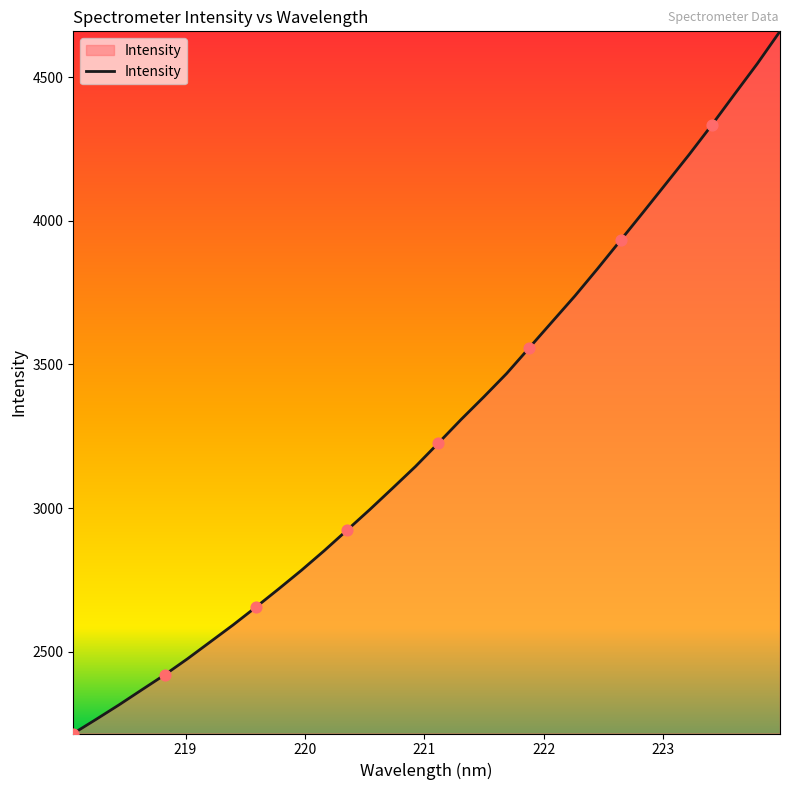

What is the smallest value displayed?

2215.8